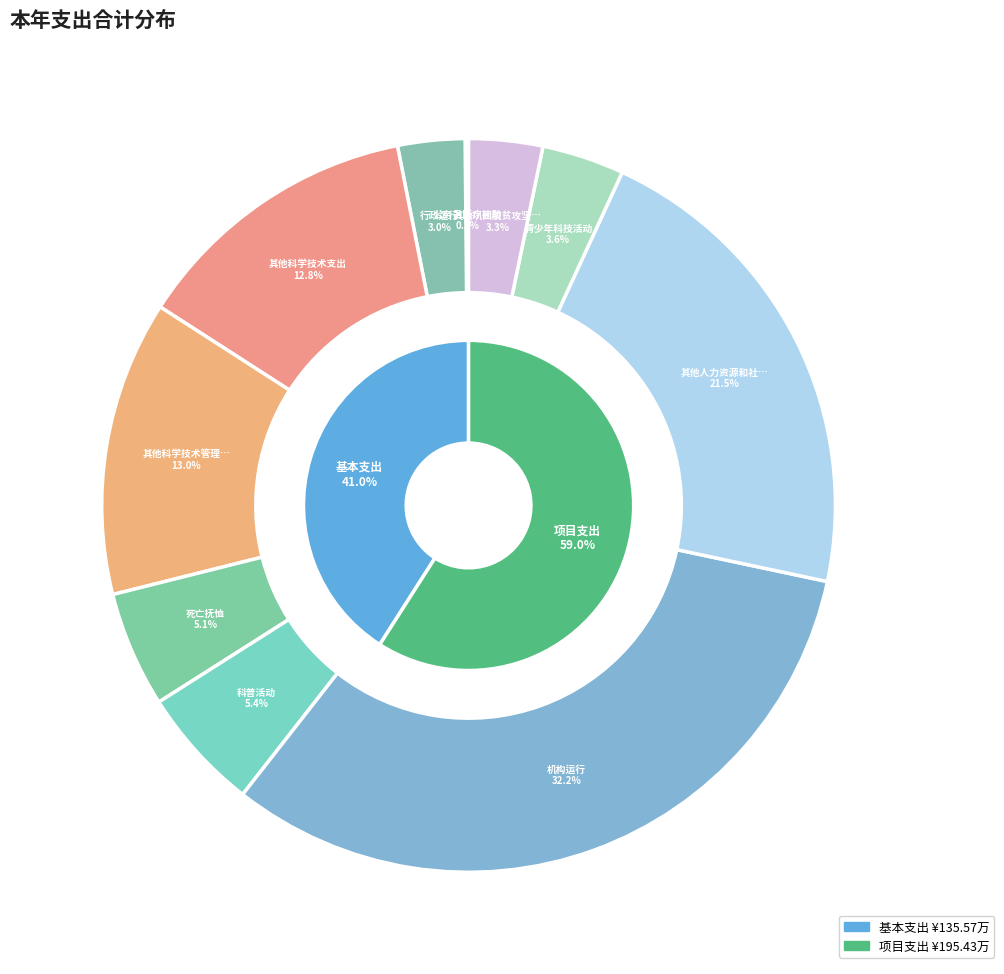

How many slices are in this pie chart?

10